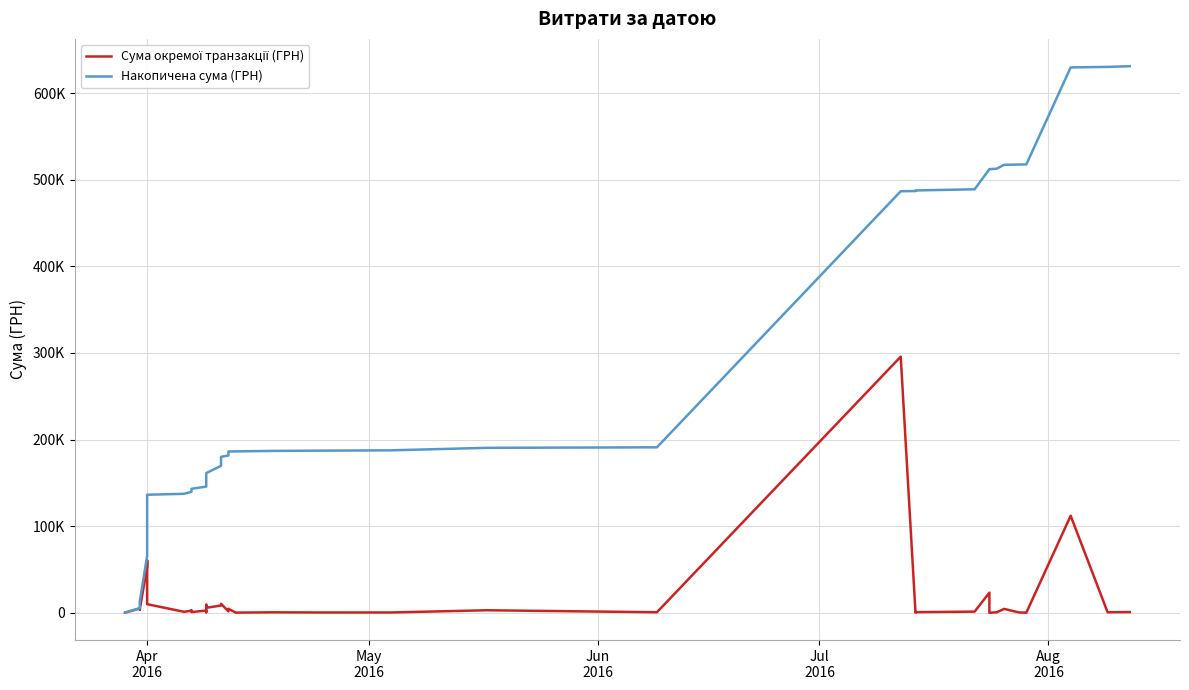

Count the number of categories in the chart.

40